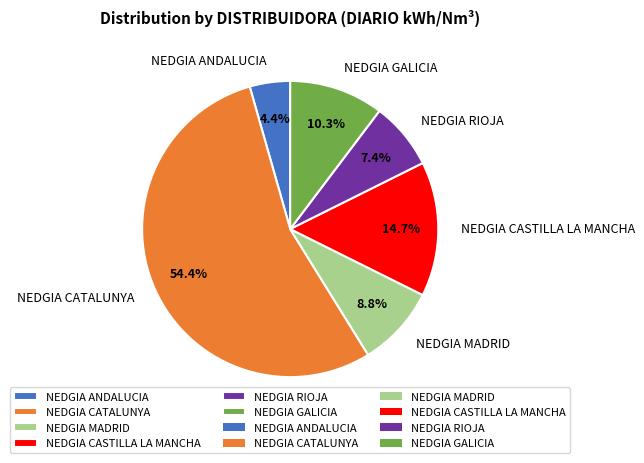

Combined, what portion of the pie is NEDGIA CATALUNYA and NEDGIA RIOJA?

61.8%